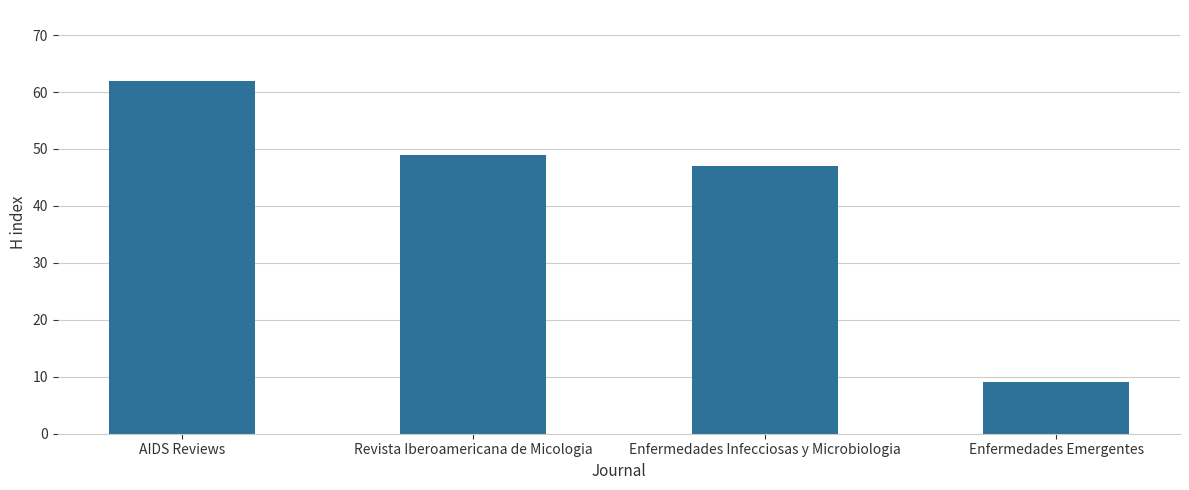

What is the difference between the maximum and minimum values?

53